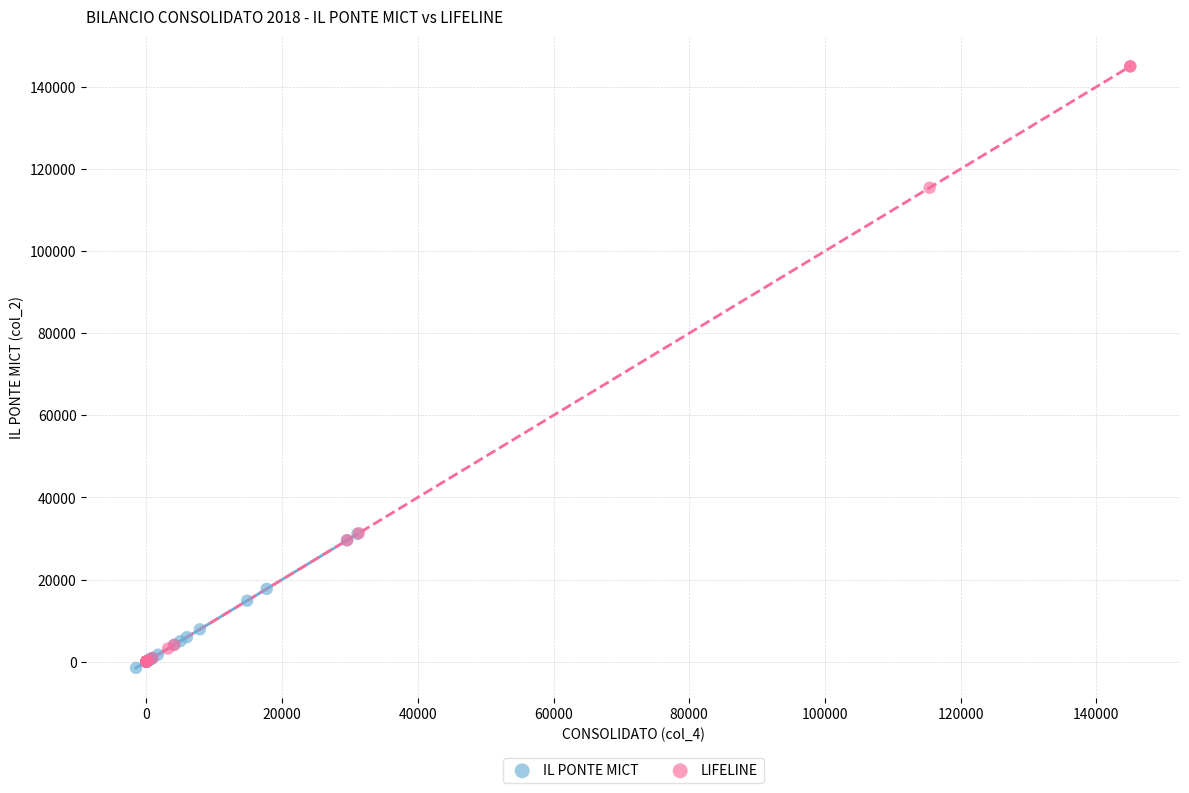

Which series has the largest Y range (max minus min)?

LIFELINE